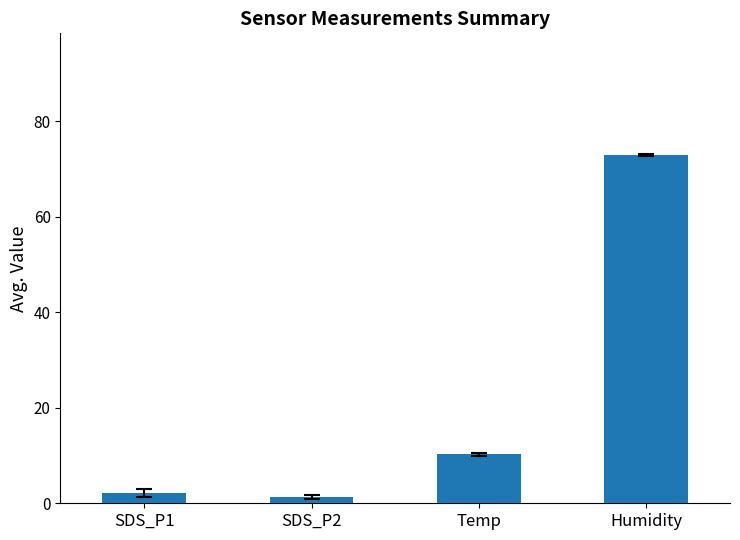

What is the value of the 2nd bar from the left?

1.2